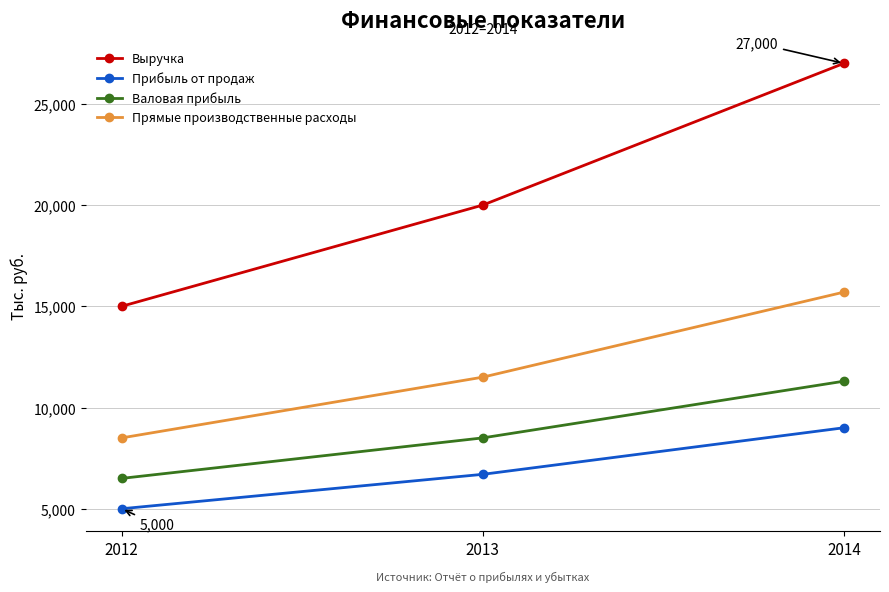

Reading left to right, extract all data points from this chart.

Выручка: 15000	20000	27000
Прибыль от продаж: 5000	6700	9000
Валовая прибыль: 6500	8500	11300
Прямые производственные расходы: 8500	11500	15700